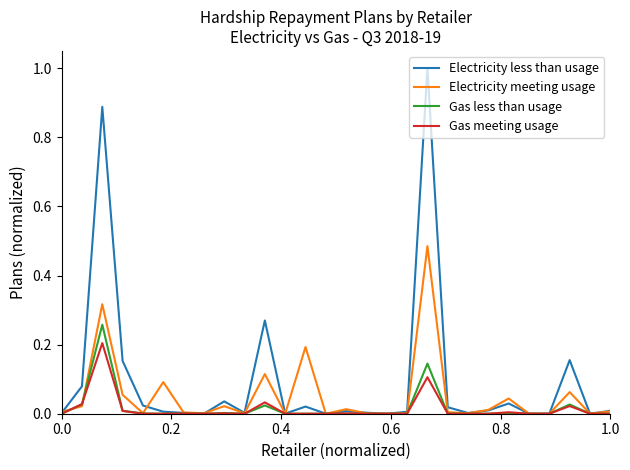

Which series has the largest total across all categories?

Electricity less than usage